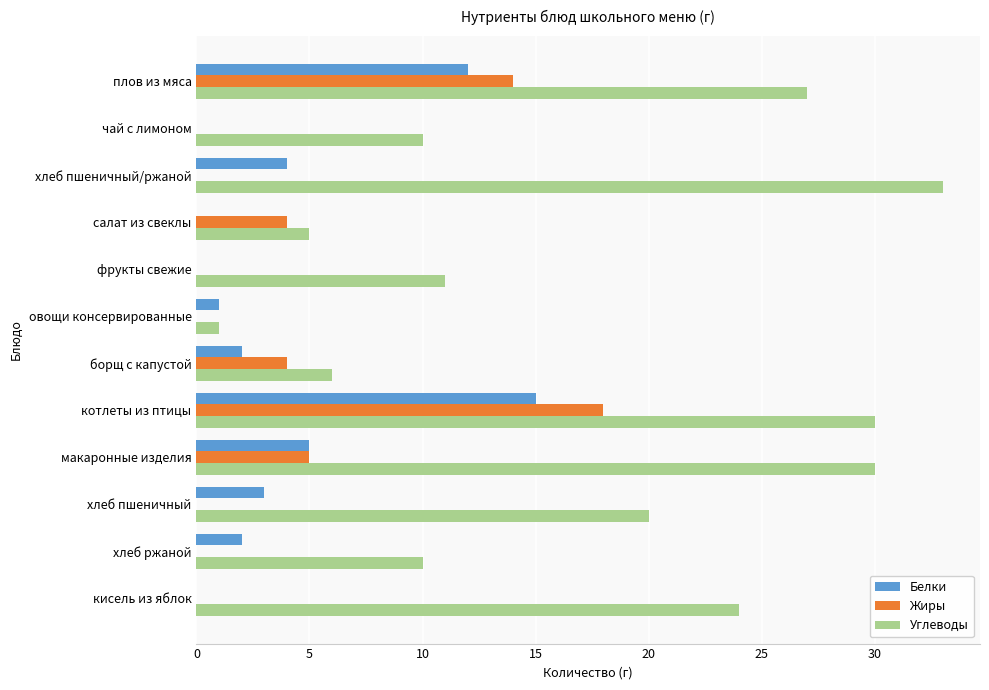

True or false: Углеводы has a value of 18 at макаронные изделия.

False